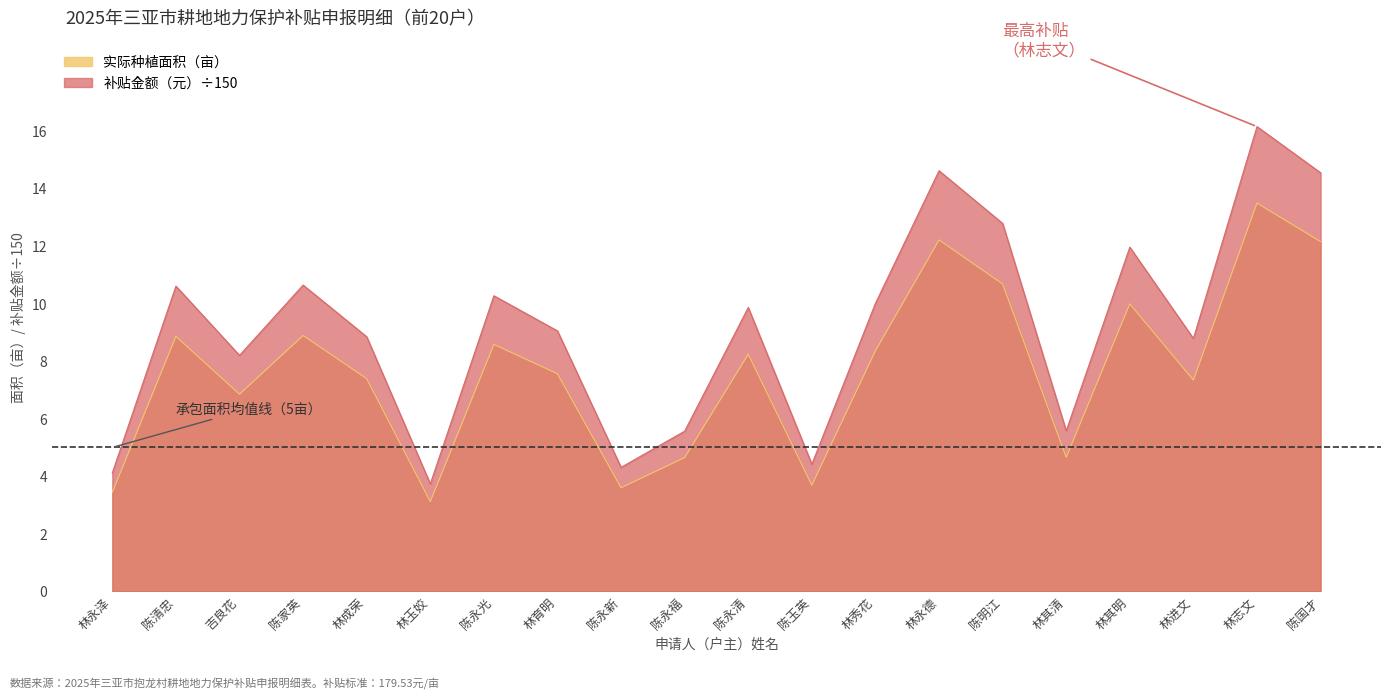

At which category does 实际种植面积（亩） reach its first local peak?

陈清忠